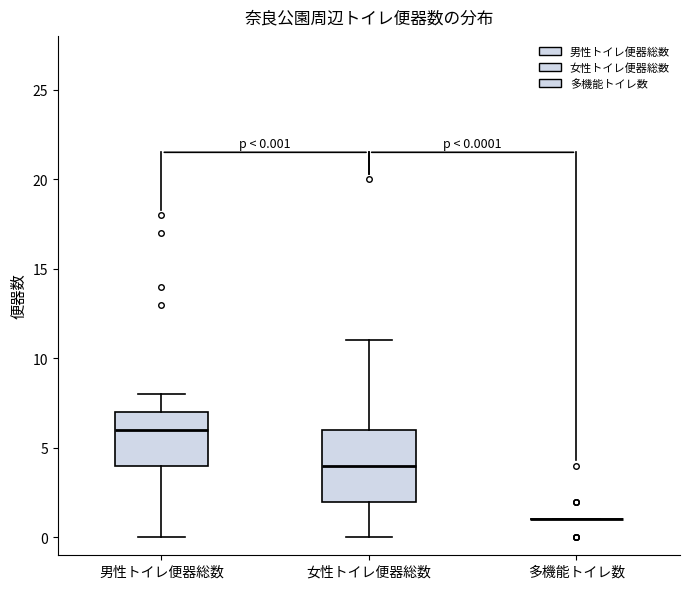

Which box is the tallest, from its lower edge to its upper edge?

女性トイレ便器総数